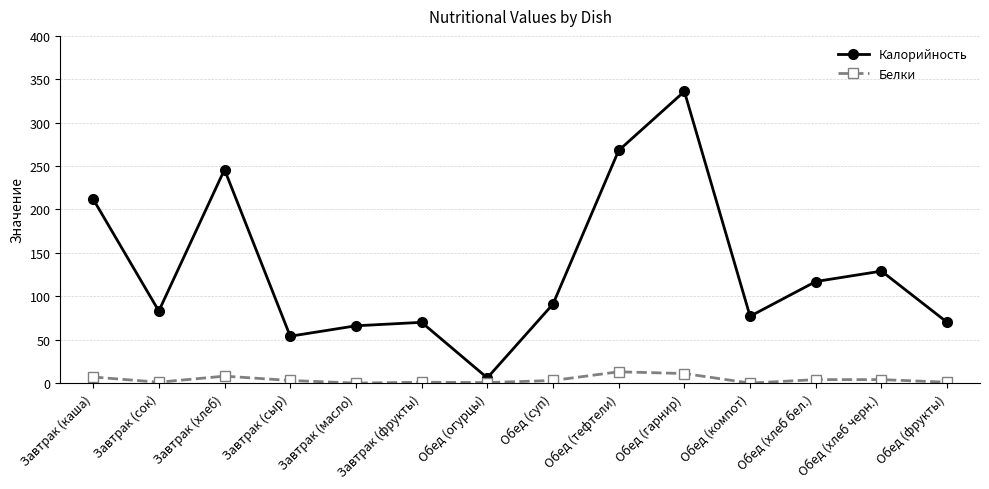

How many data points does each series have?

14